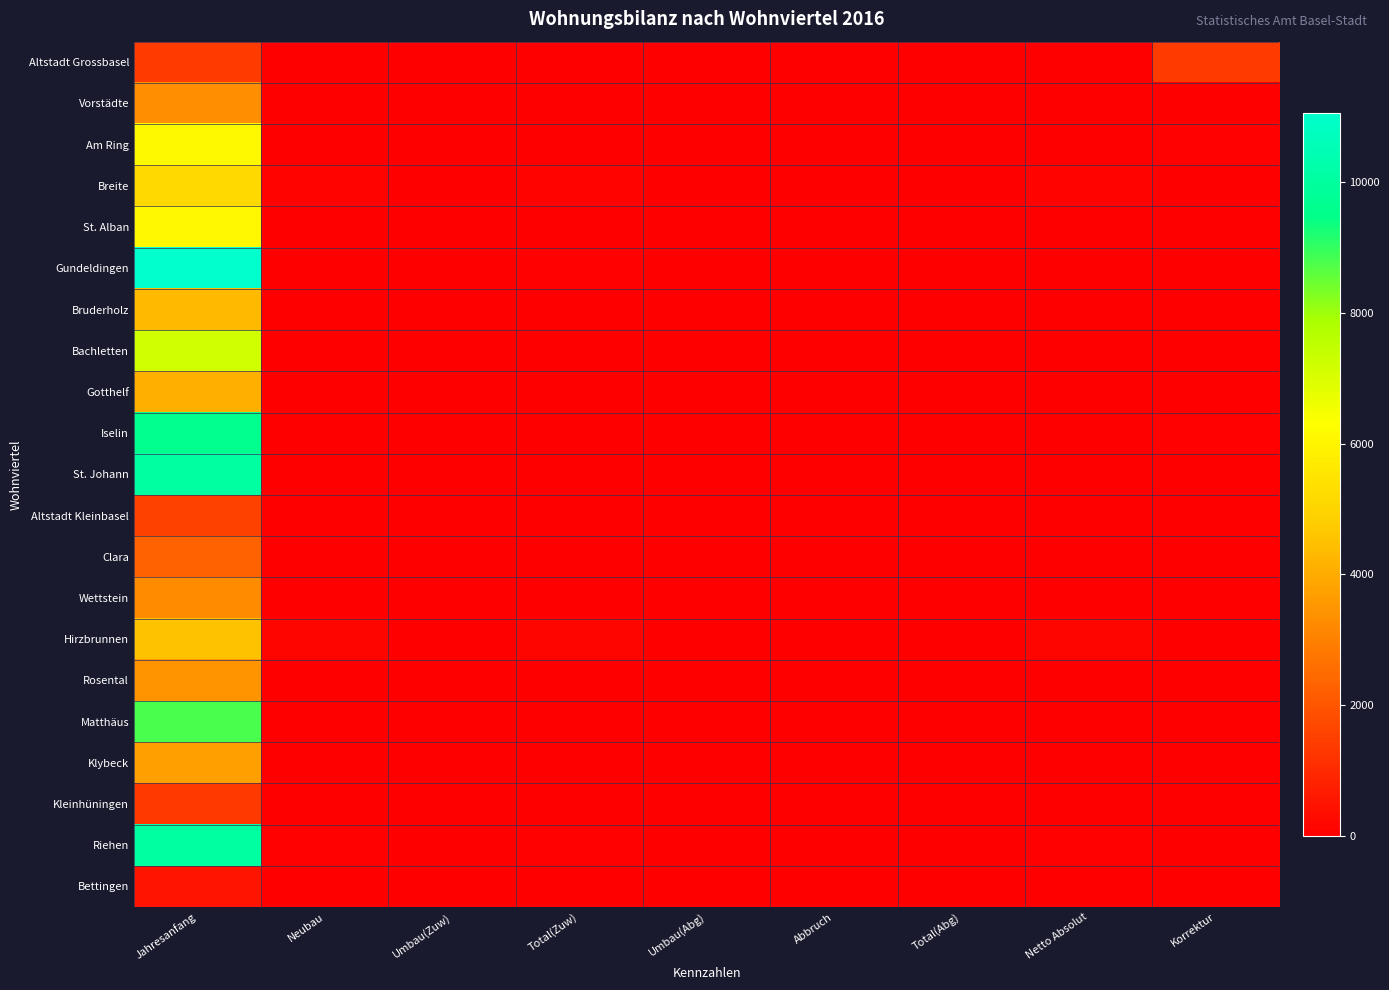

Between Netto Absolut and Total(Zuw), which is larger?

Netto Absolut